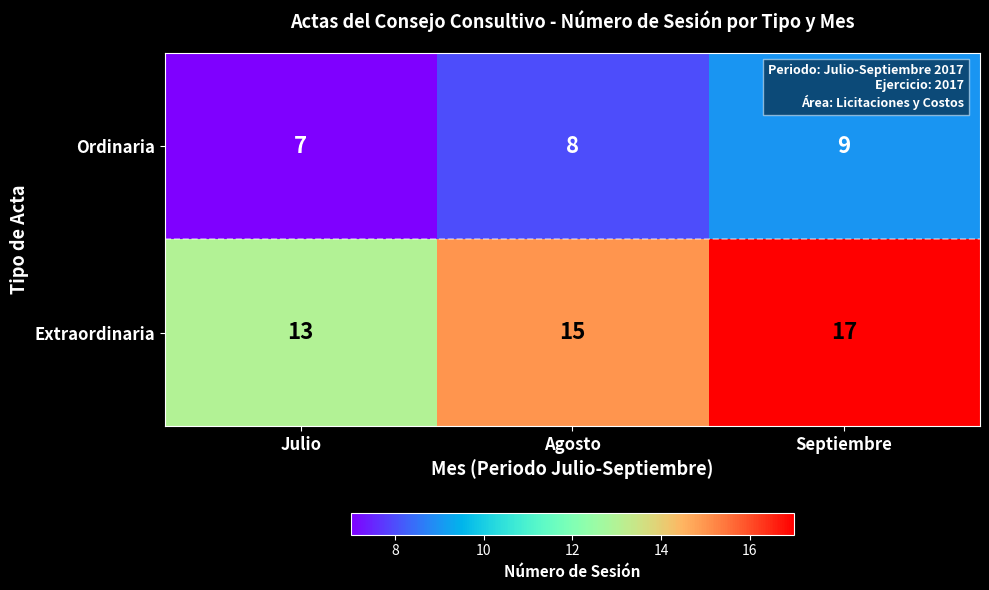

What is the difference between the highest and lowest values at Agosto?

7